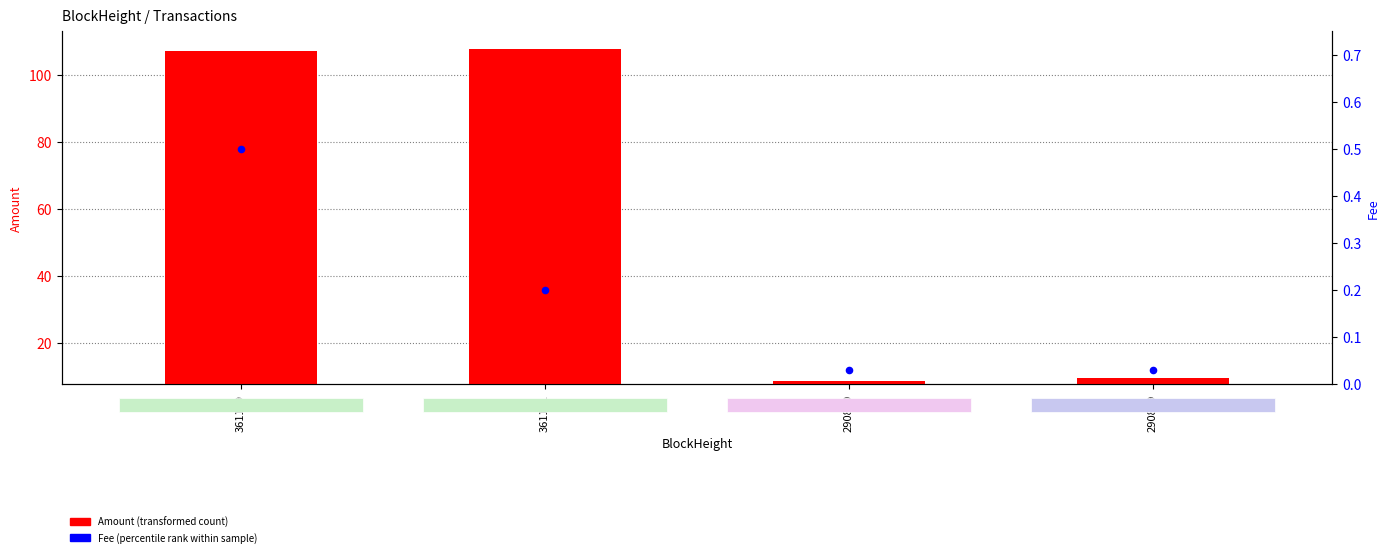

Which series has the largest total across all categories?

Amount